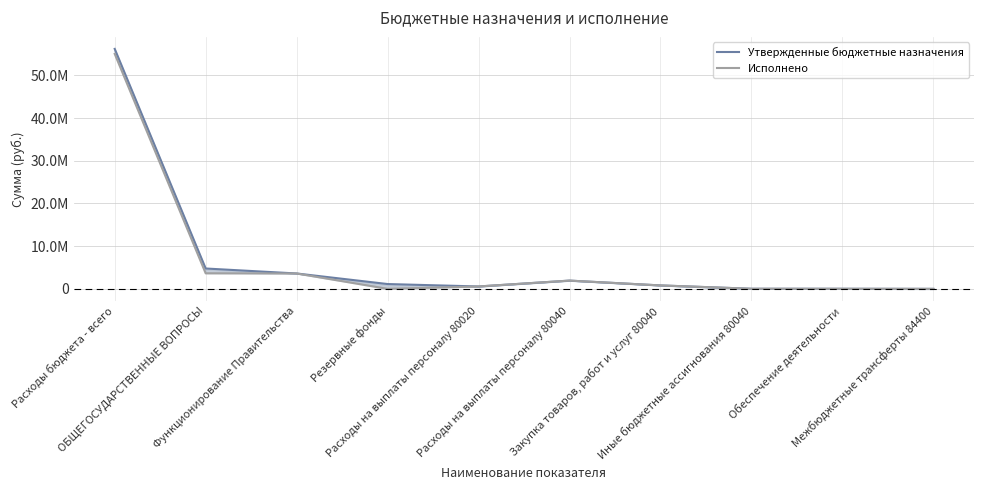

How many values in the Исполнено series exceed 809522?

5